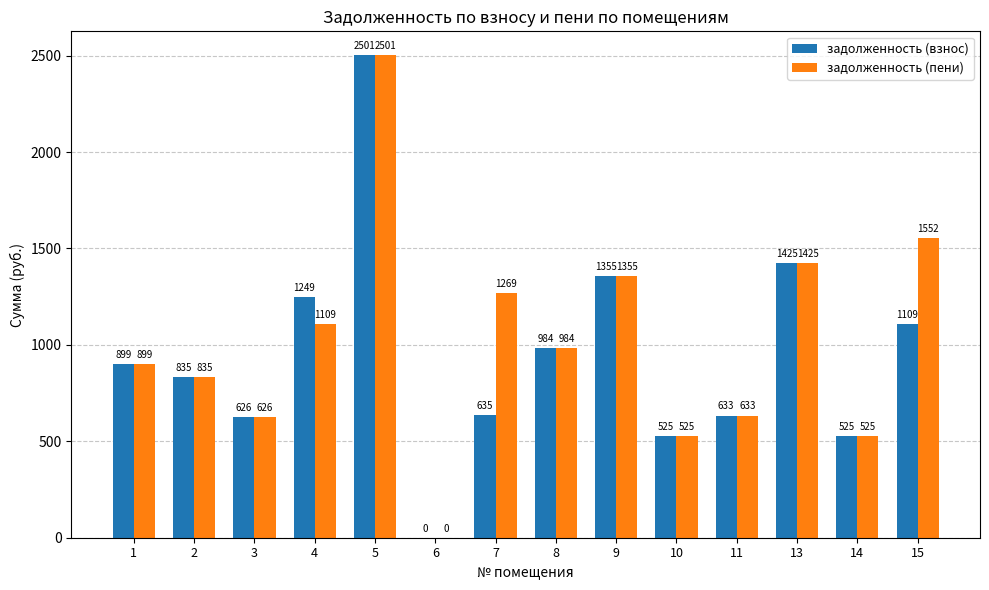

What is the highest value of the задолженность (взнос) series?

2500.7